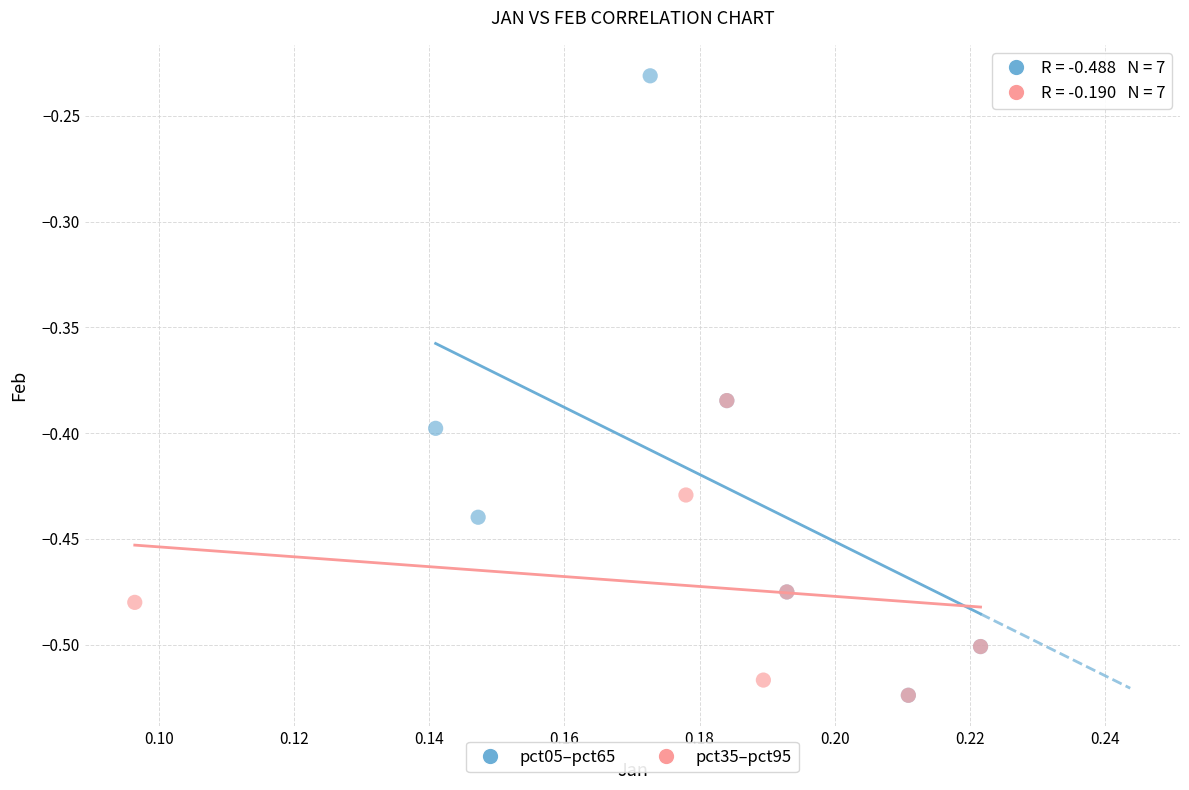

Which series has the widest spread of Y values?

pct05–pct65